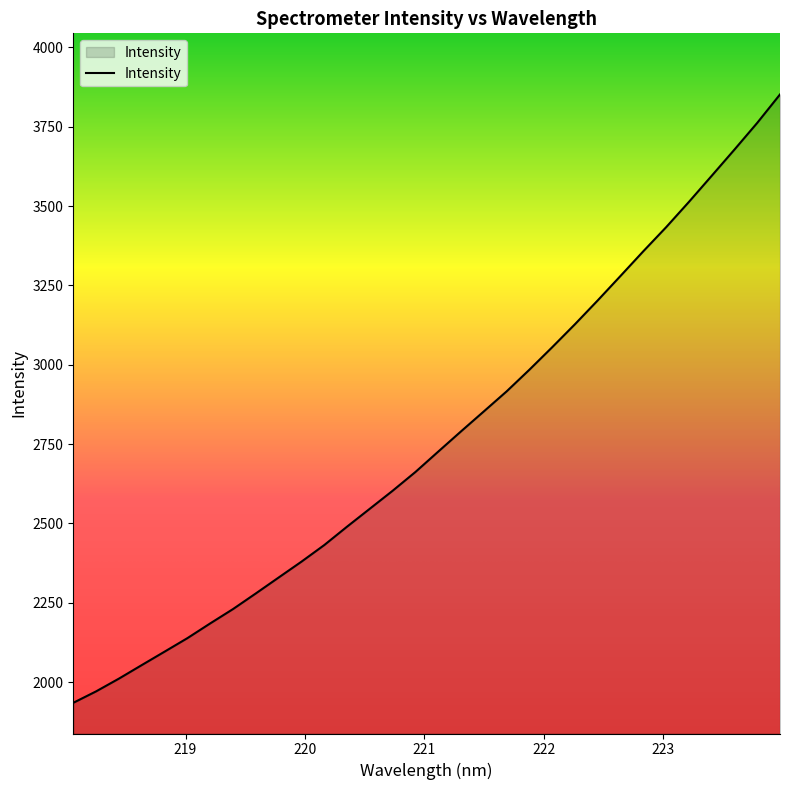

What is the difference between the maximum and minimum values?

1917.3